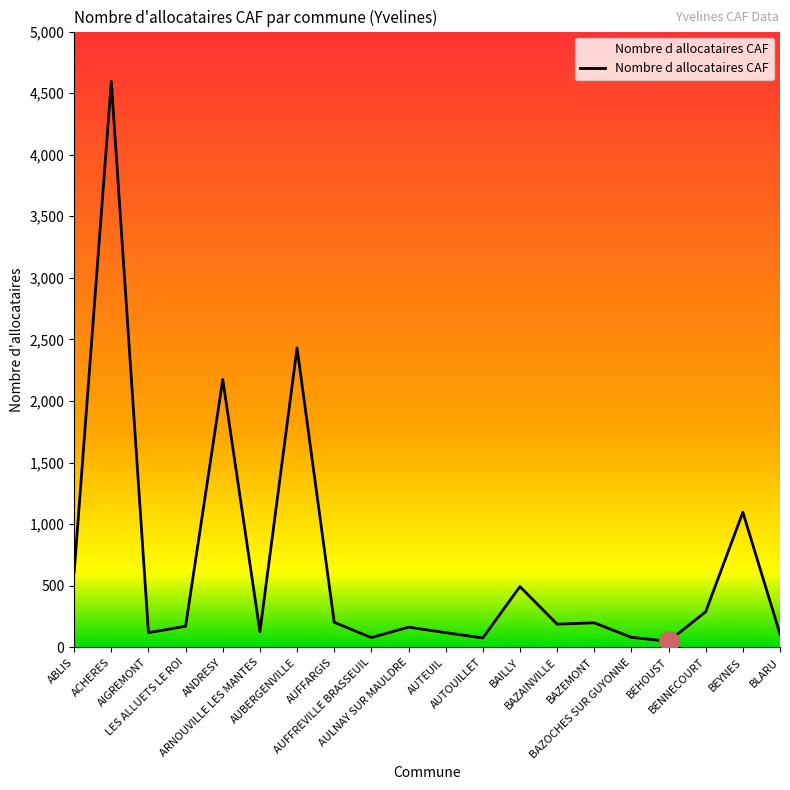

Reading right to left, extract all data points from this chart.

108	1097	289	49	81	199	188	493	76	119	164	79	203	2431	127	2175	171	119	4595	609